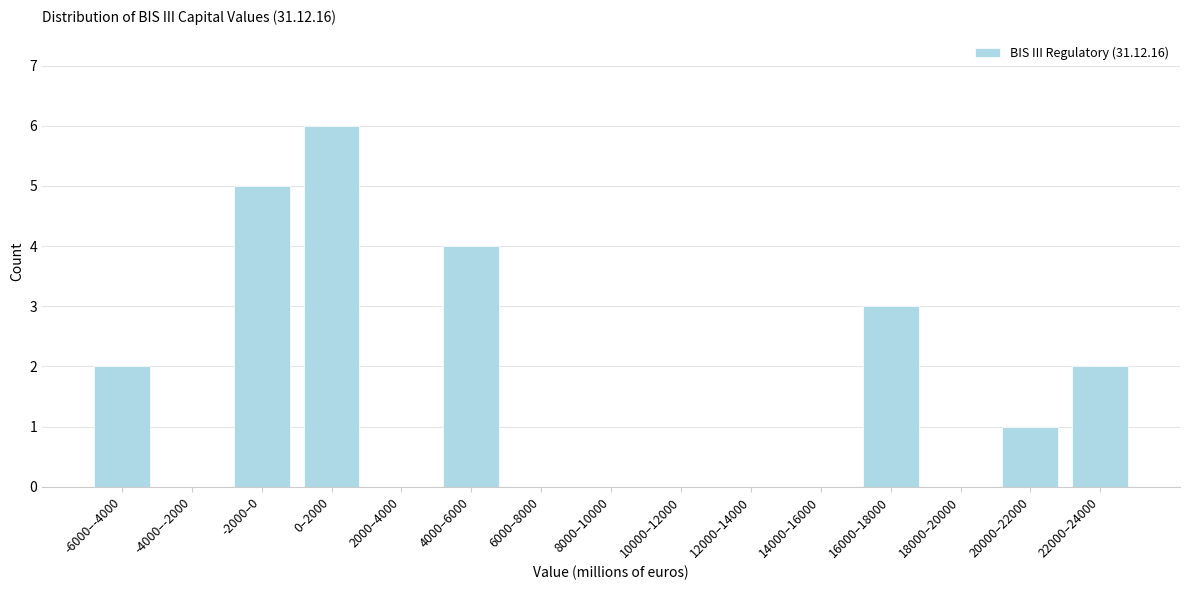

Reading left to right, what are all the values shown in this chart?

-6000–-4000=2	-4000–-2000=0	-2000–0=5	0–2000=6	2000–4000=0	4000–6000=4	6000–8000=0	8000–10000=0	10000–12000=0	12000–14000=0	14000–16000=0	16000–18000=3	18000–20000=0	20000–22000=1	22000–24000=2